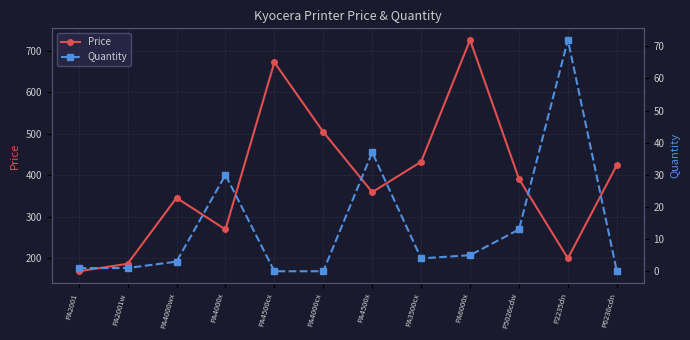

What is the spread (max minus min) of values at P6230cdn?

424.2